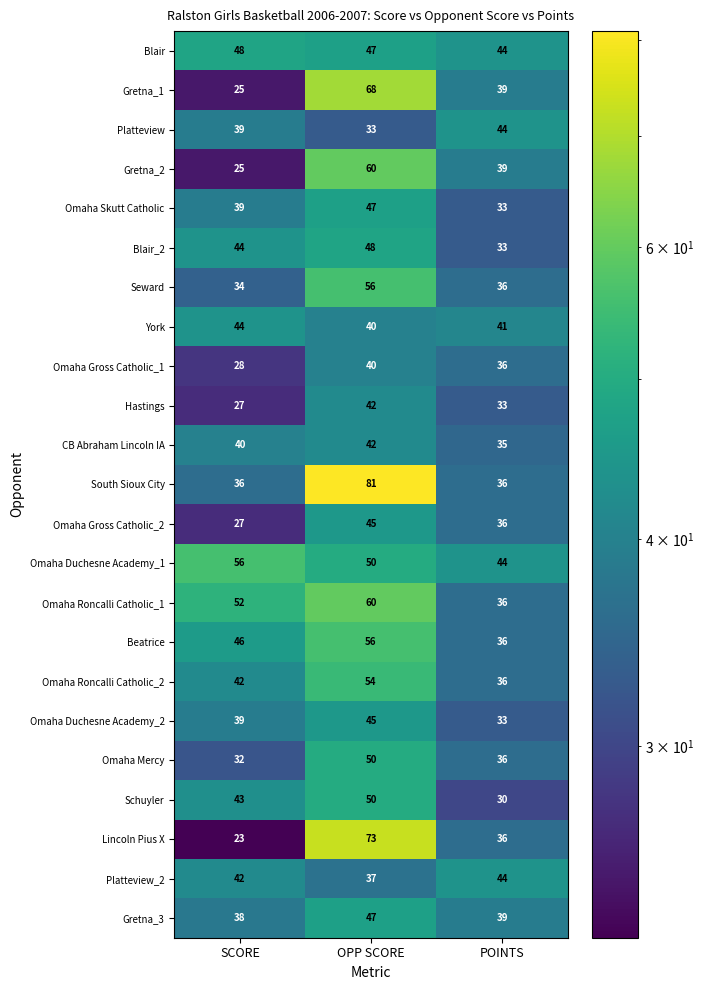

What is the smallest value displayed?

23